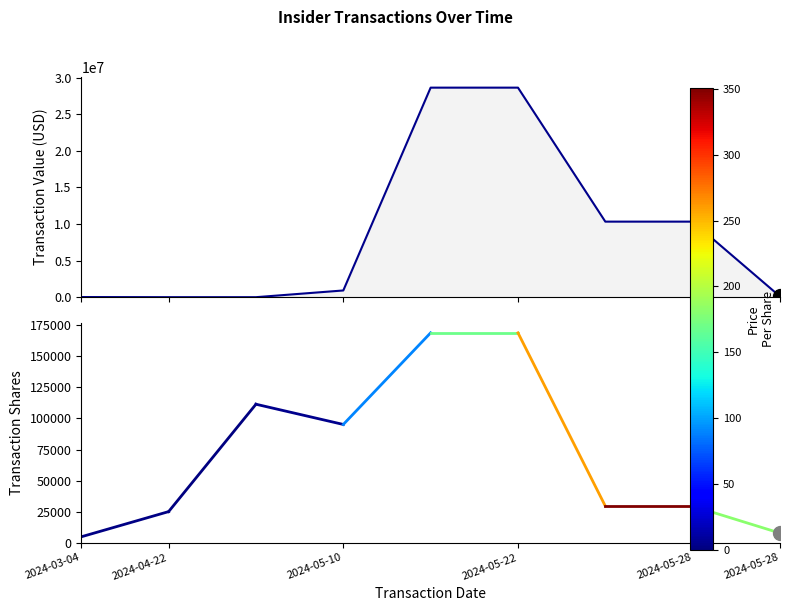

Count the number of data series in this chart.

1